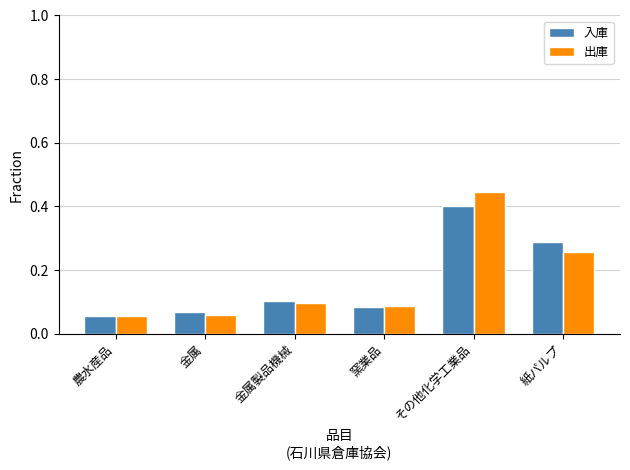

Count the 入庫 values in the range 0 to 1.

6